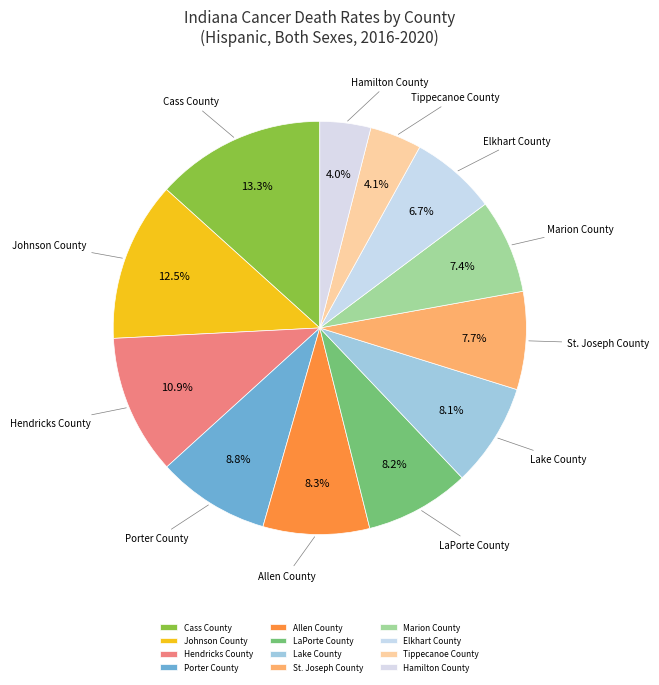

To the nearest percent, what is the average slice percentage?

8%